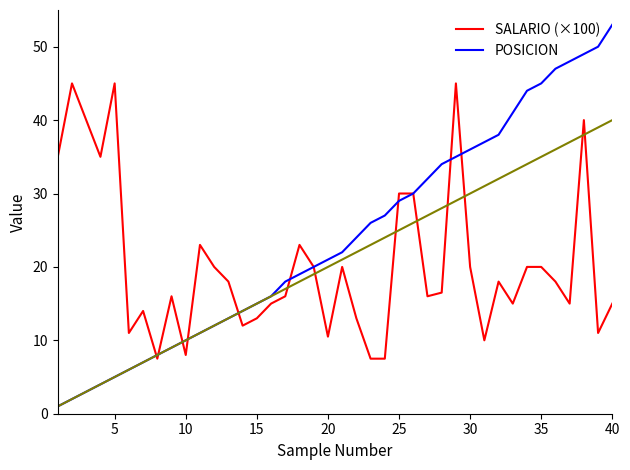

Which series ends up on top after the final intersection of POSICION and SALARIO (×100)?

POSICION